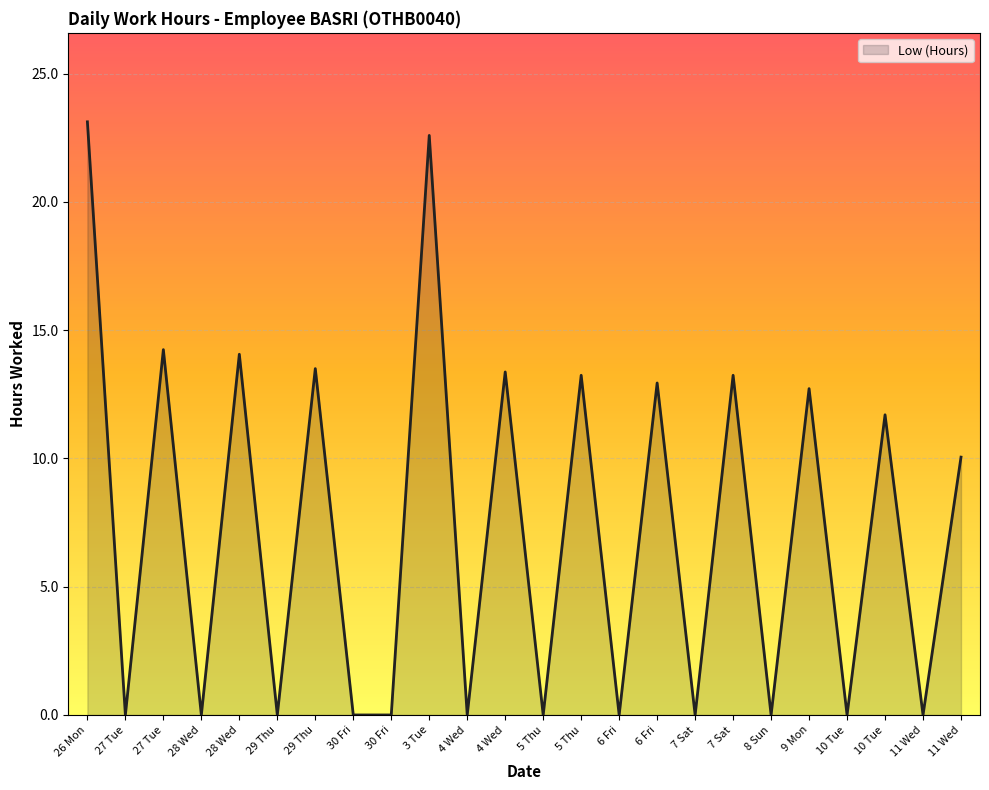

At which label does the data first exceed 10?

26 Mon